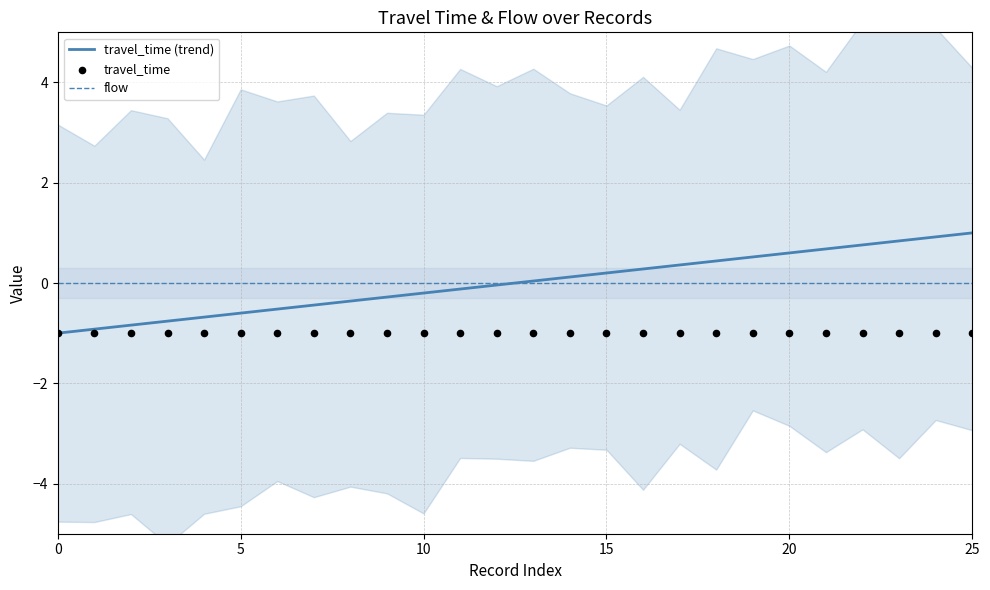

Is the value of flow at 8 greater than the value of travel_time (trend) at 11?

Yes